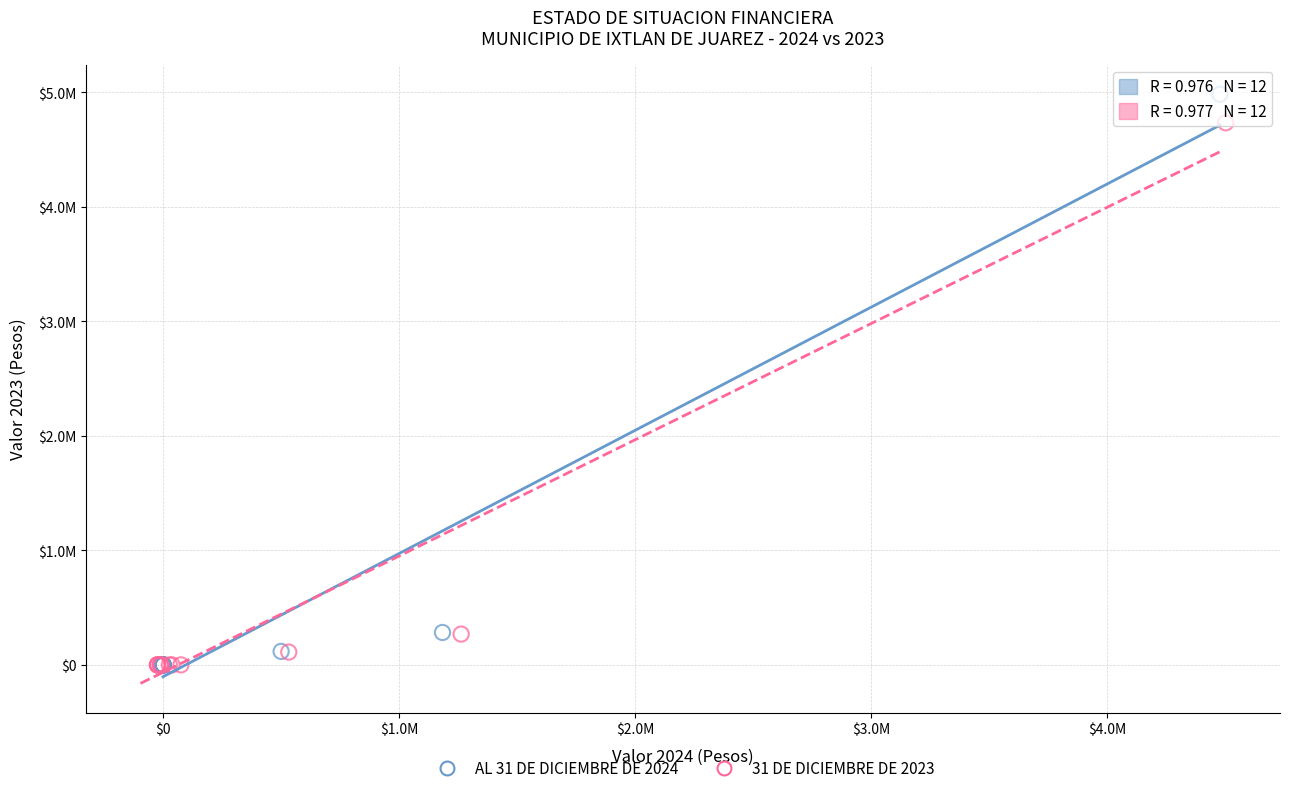

What are all the series names shown in the legend?

AL 31 DE DICIEMBRE DE 2024, 31 DE DICIEMBRE DE 2023